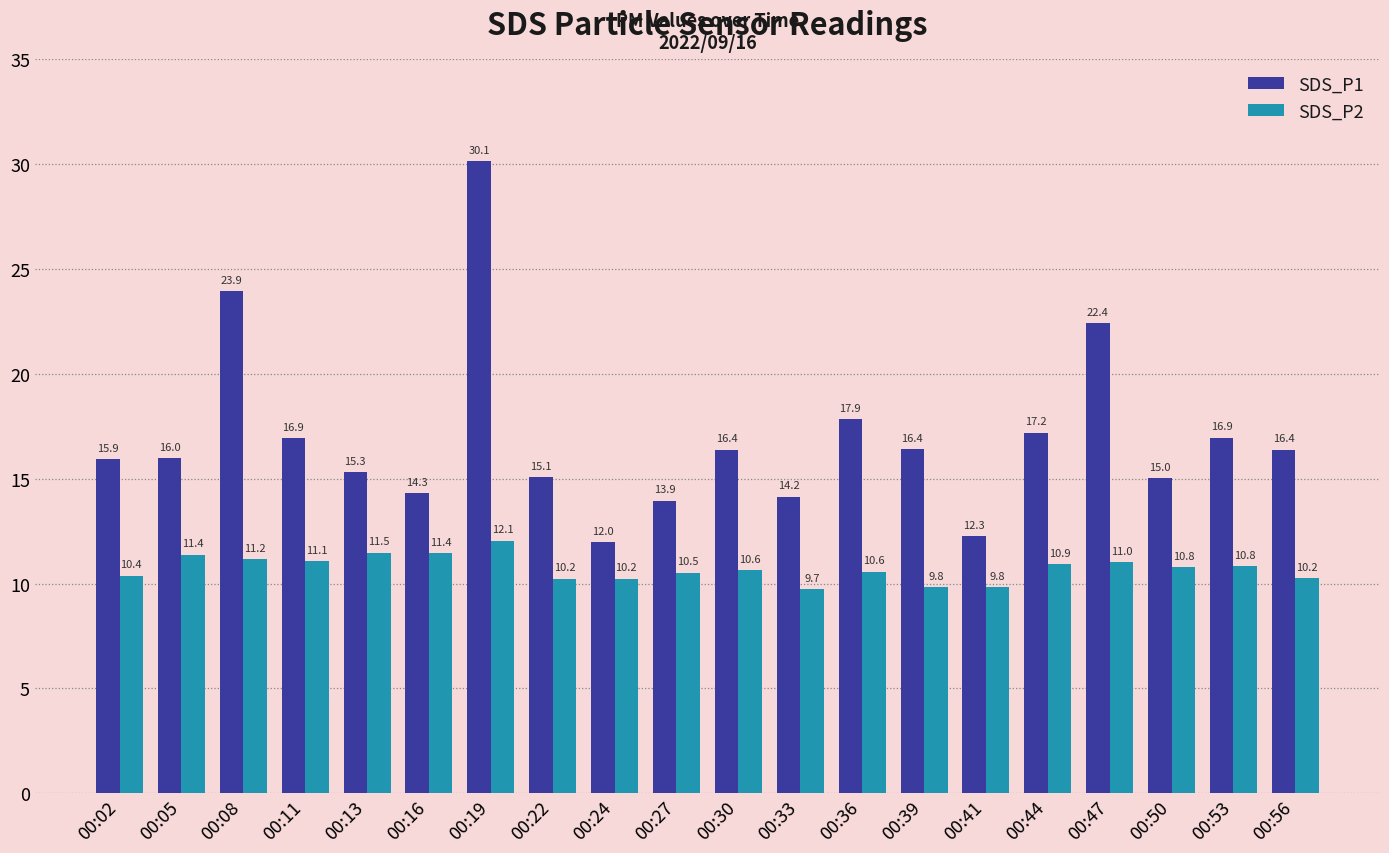

Which category has the lowest value in the SDS_P2 series?

00:33